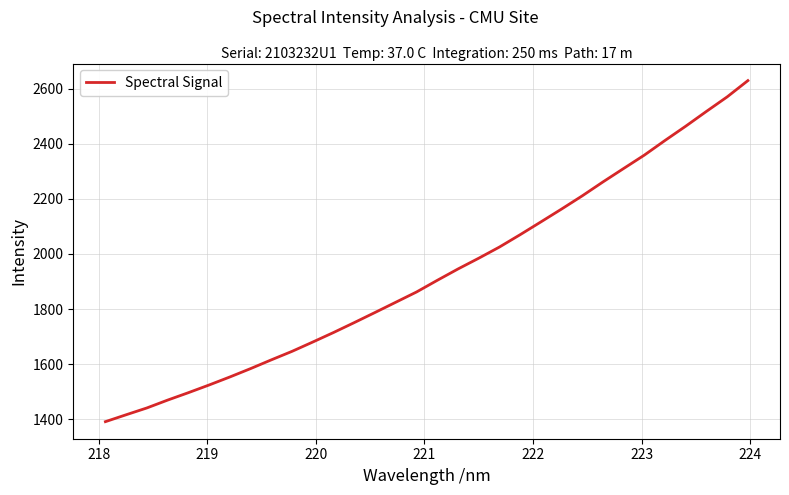

What is the greatest value displayed?

2629.4